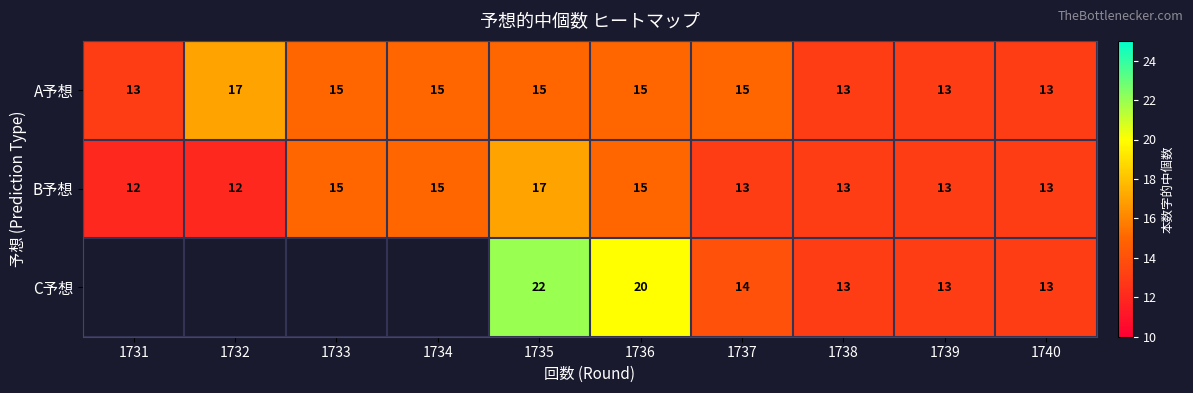

What is the maximum value shown in the chart?

22.0